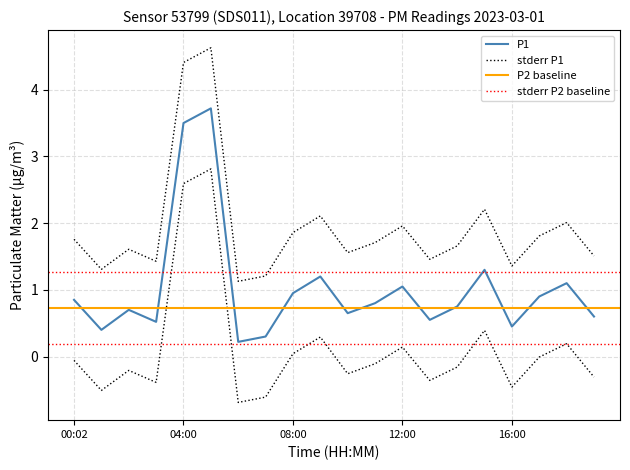

What is the difference between the values at 16:00 and 06:00?

0.2